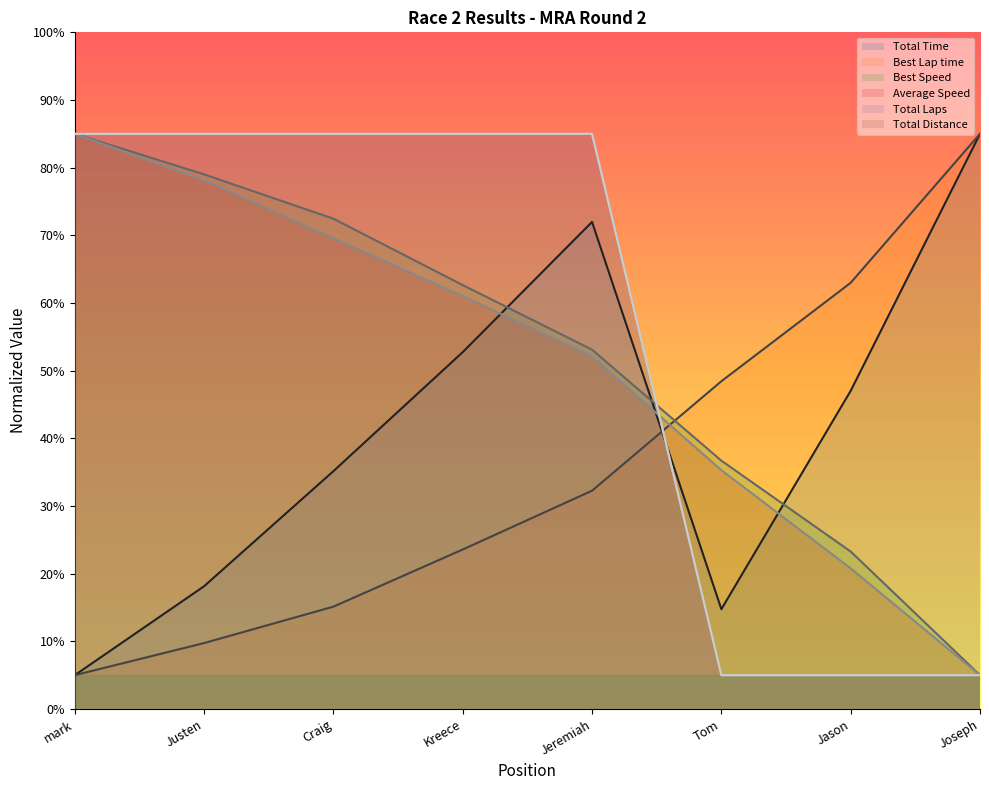

List the series in order of their peak value, highest first.

Total Time, Best Lap time, Best Speed, Average Speed, Total Laps, Total Distance